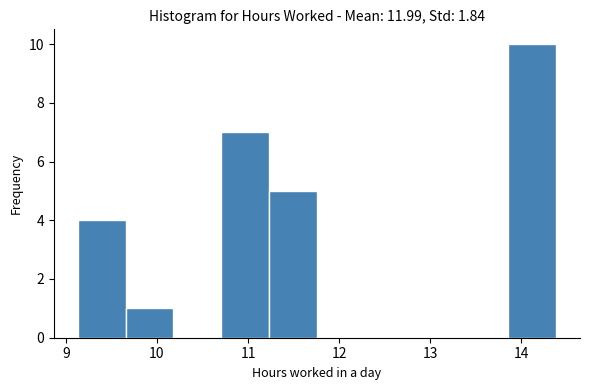

What is the height of the bar covering 9.7 to 10.2 on the x-axis? Neither the bar edges nor the heights are printed on the chart, so give them approximately, as read against the axes.

1